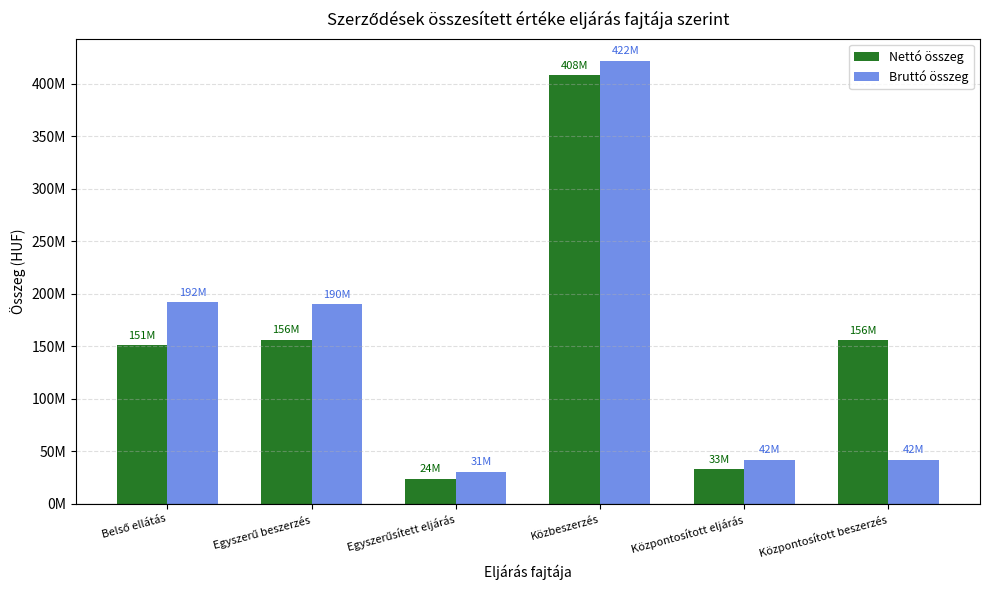

Reading left to right, extract all data points from this chart.

Nettó összeg: Belső ellátás=151263575	Egyszerű beszerzés=156312991	Egyszerűsített eljárás=24176935	Közbeszerzés=408370753	Központosított eljárás=33147200	Központosított beszerzés=155987893
Bruttó összeg: Belső ellátás=192104739	Egyszerű beszerzés=190091784	Egyszerűsített eljárás=30704707	Közbeszerzés=421894219	Központosított eljárás=42096944	Központosított beszerzés=42116731